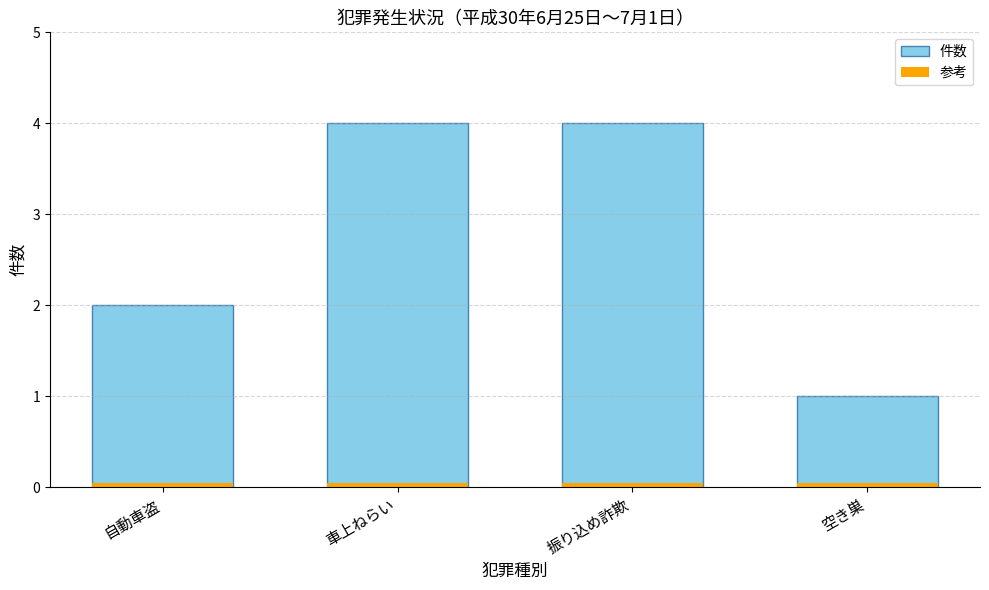

Which category has the highest value in the 件数 series?

車上ねらい